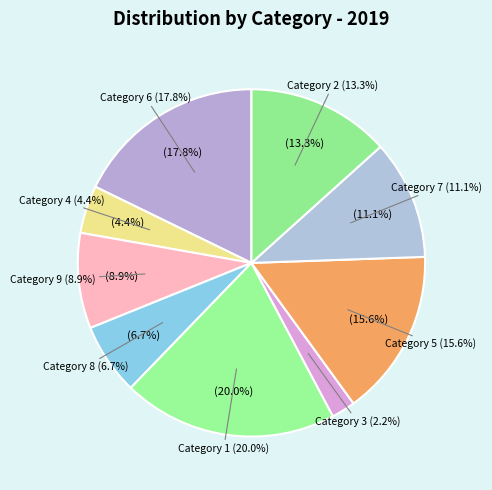

The 6 slice represents 18% of the pie. True or false?

True